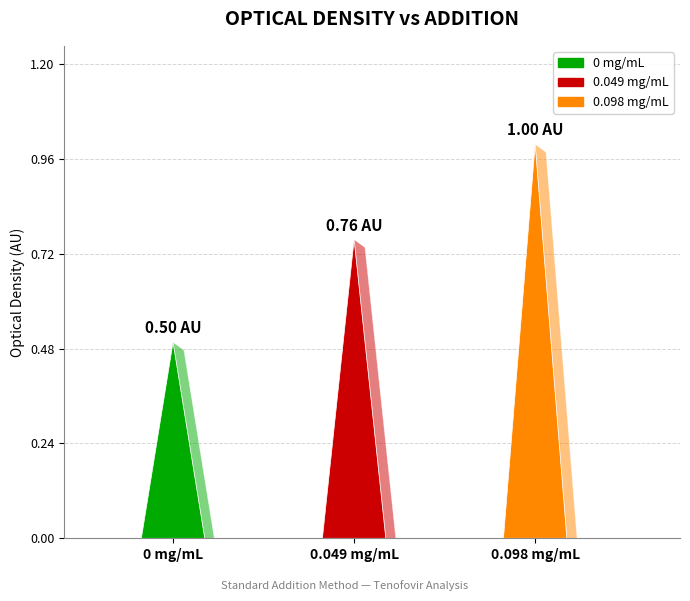

Does the chart contain any negative values?

No